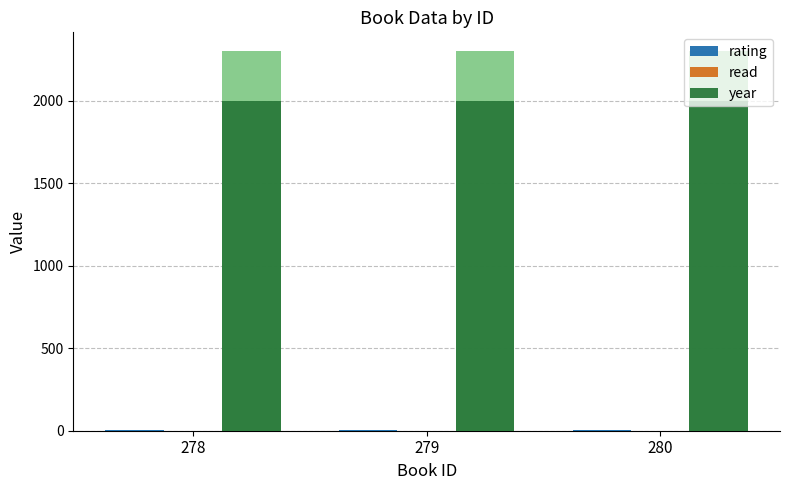

Reading left to right, list all the values displayed in this chart.

rating: 278=4	279=4	280=4
read: 278=1	279=1	280=1
year: 278=2000	279=2000	280=2000